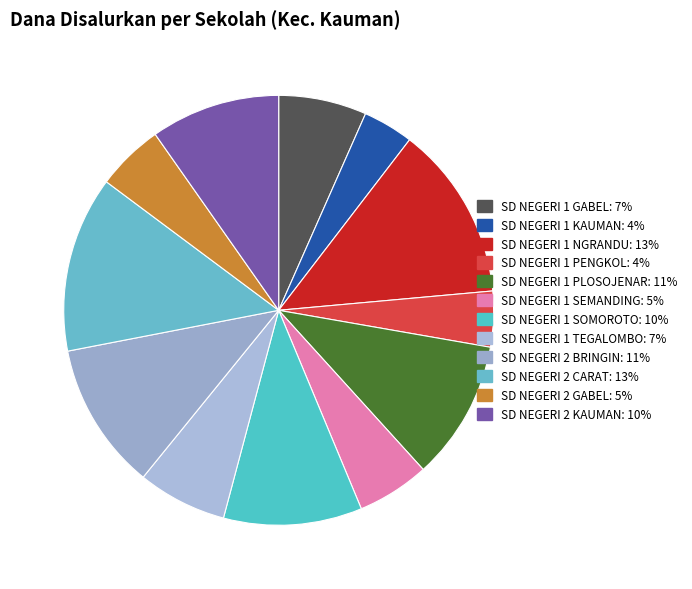

What portion of the pie excludes SD NEGERI 1 SEMANDING?

94.5%